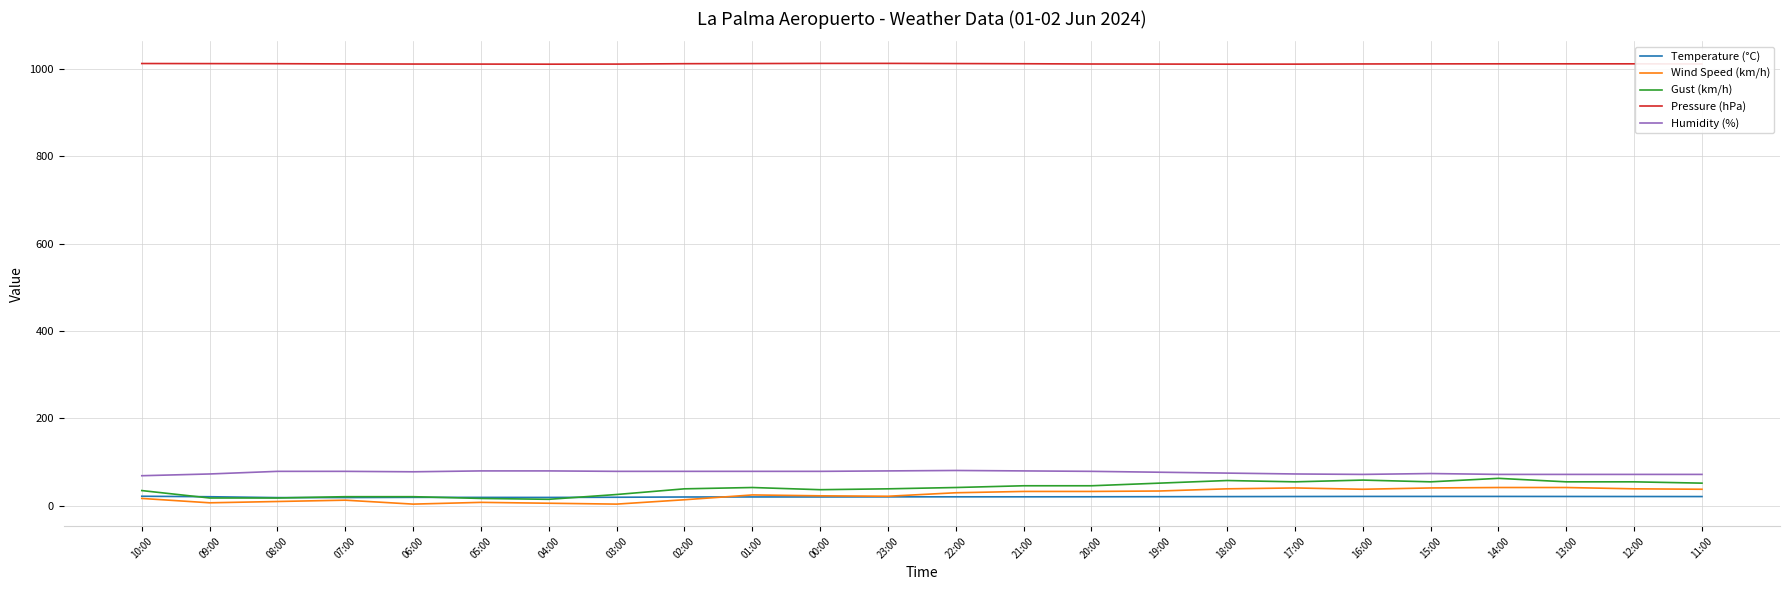

The value of Pressure (hPa) at 10:00 is 1012.6. True or false?

True